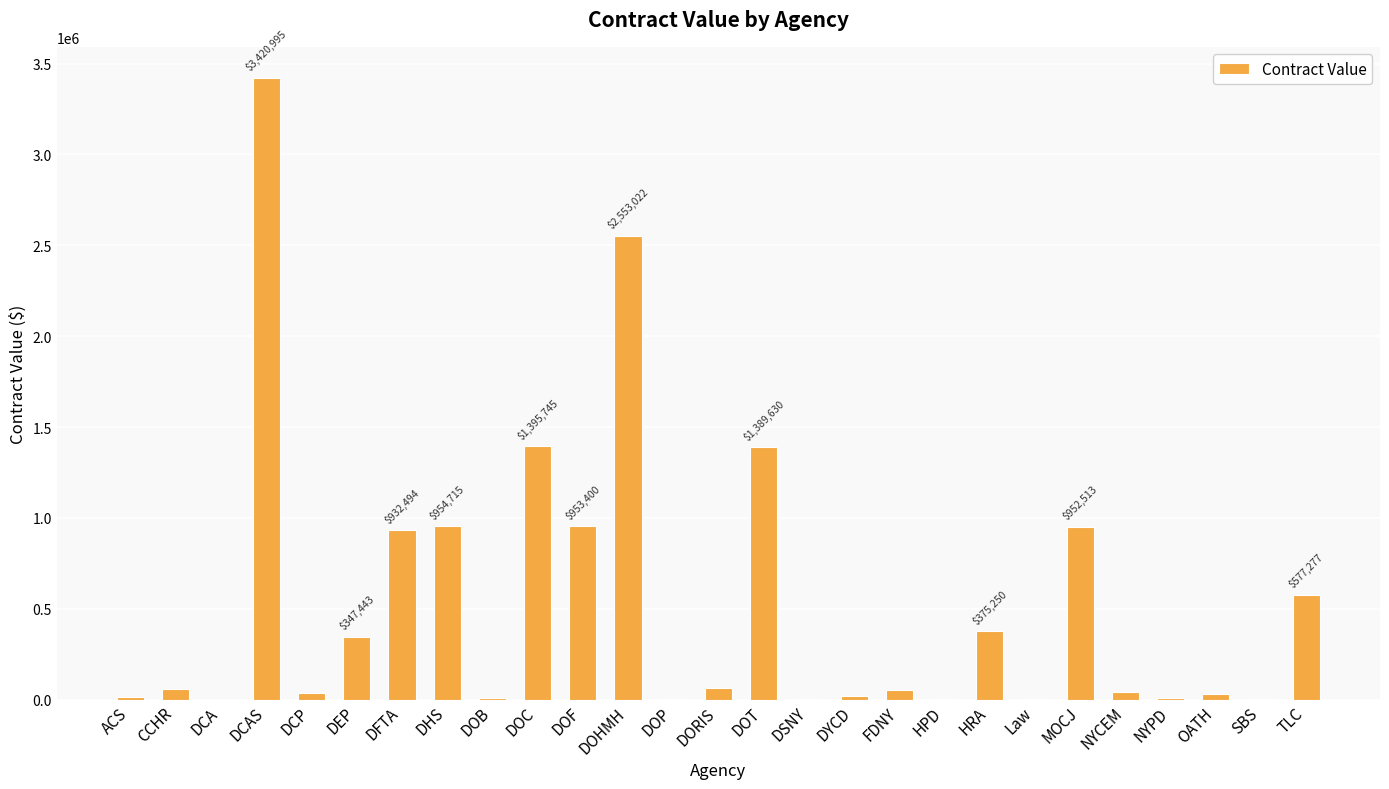

Which has a higher value, DEP or DCAS?

DCAS